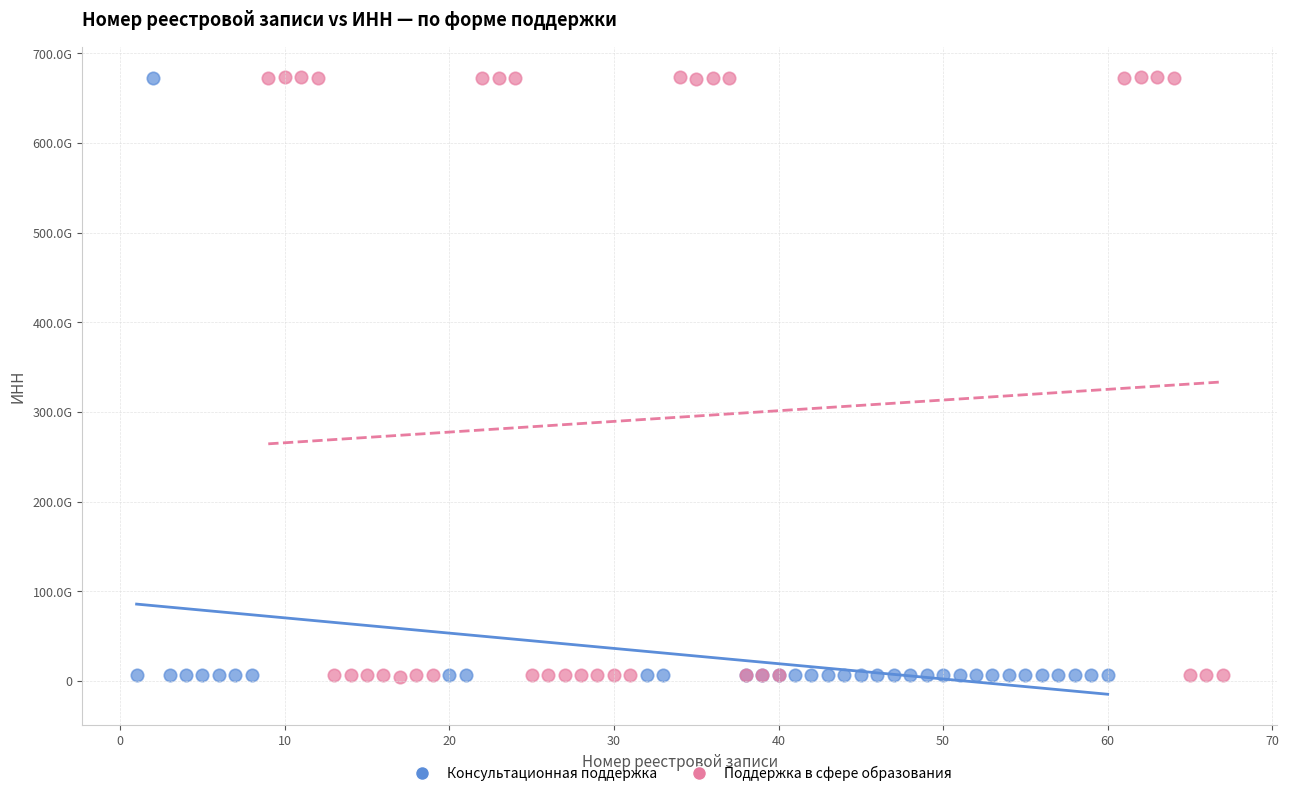

Which series has the widest spread of Y values?

Поддержка в сфере образования